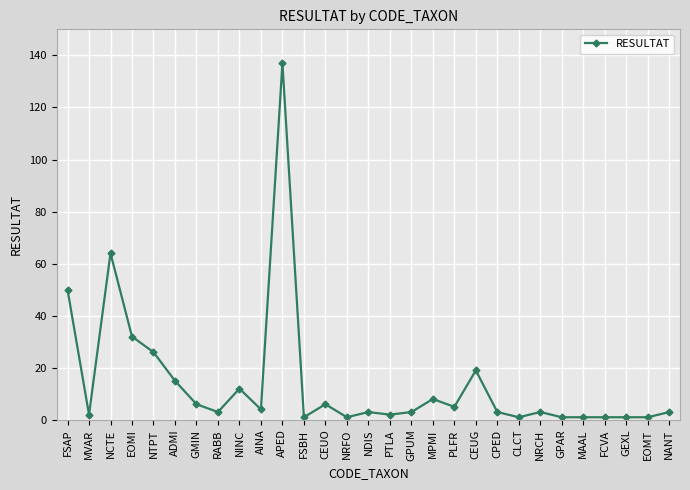

What is the maximum value shown in the chart?

137